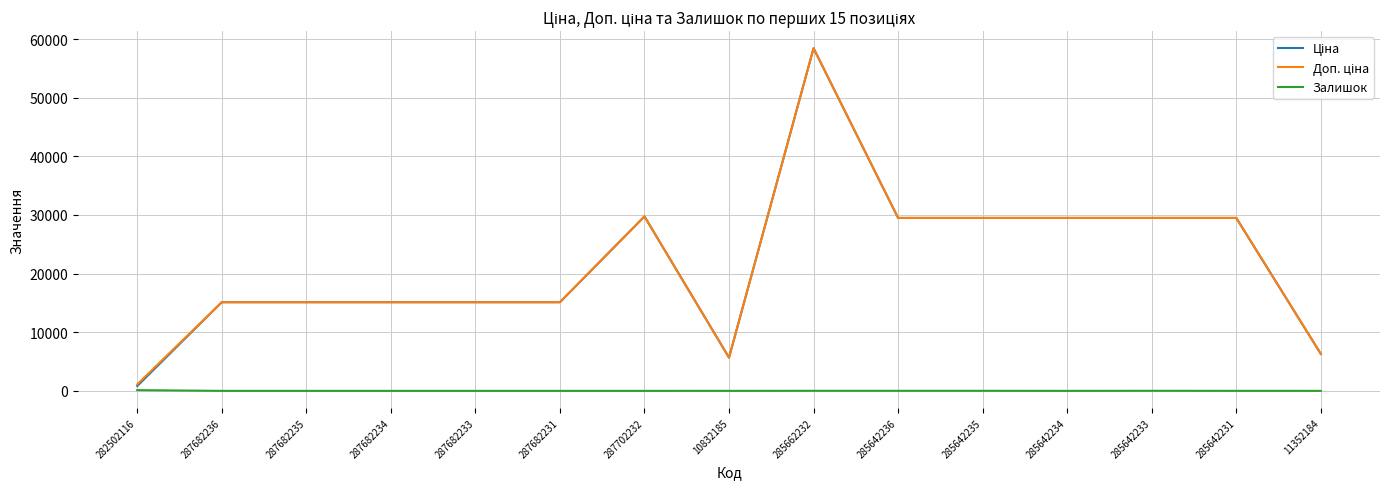

What is the spread (max minus min) of values at 287682235?

15120.0